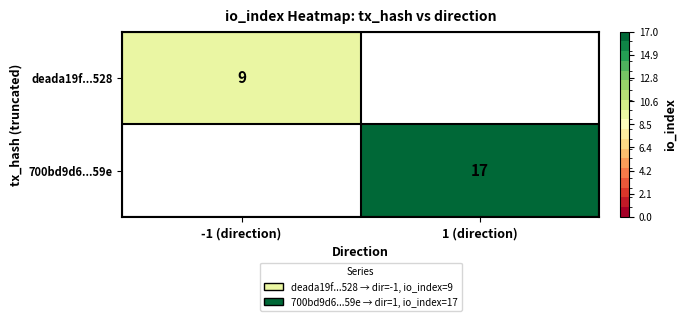

Is it true that 700bd9d6...59e equals 25 at 1 (direction)?

False